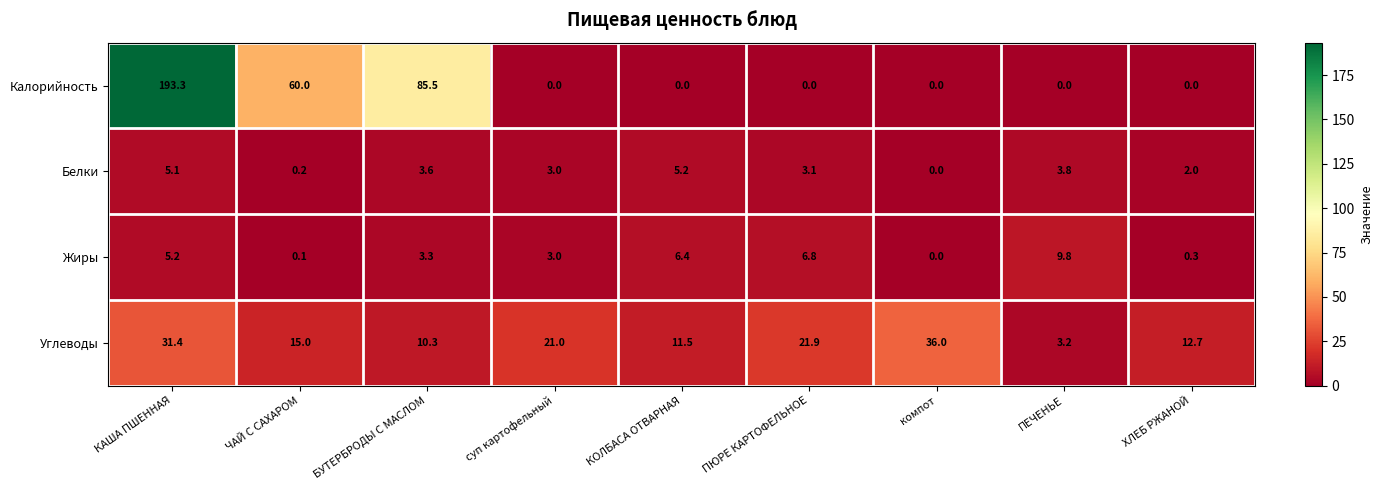

At which category is the sum across all series the highest?

КАША ПШЕННАЯ